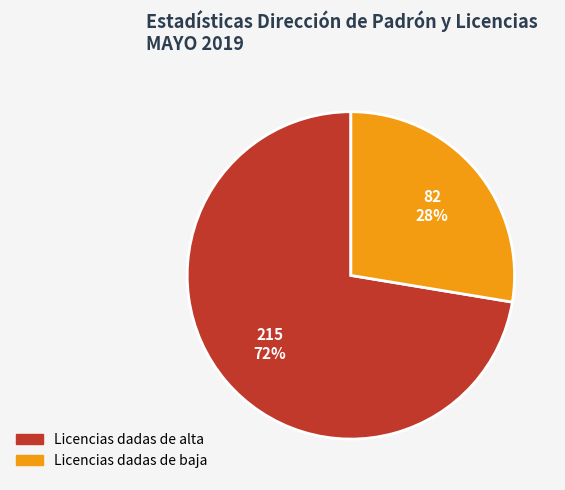

How many slices are in this pie chart?

2